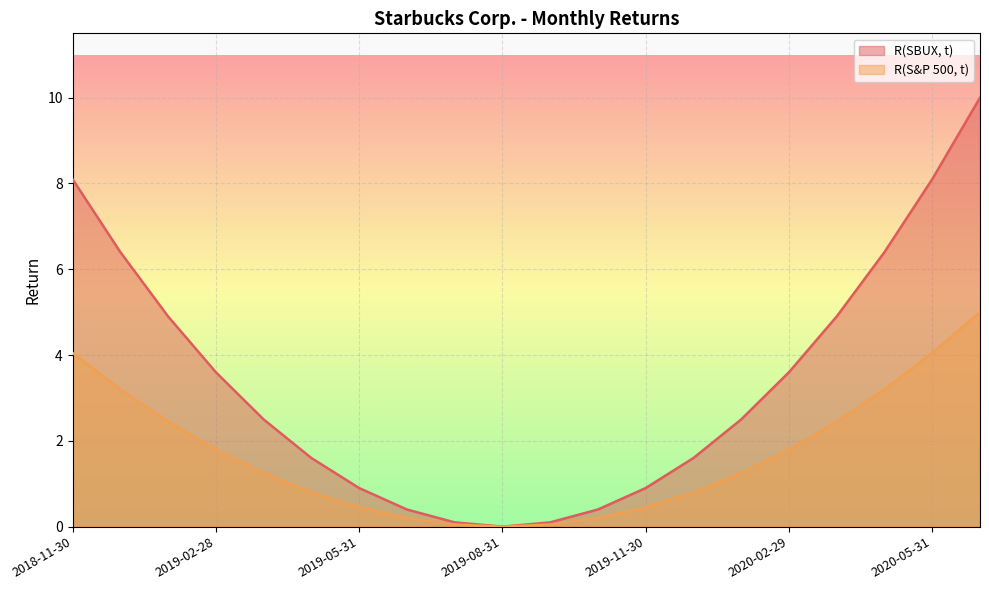

What are all the series names shown in the legend?

R(SBUX, t), R(S&P 500, t)